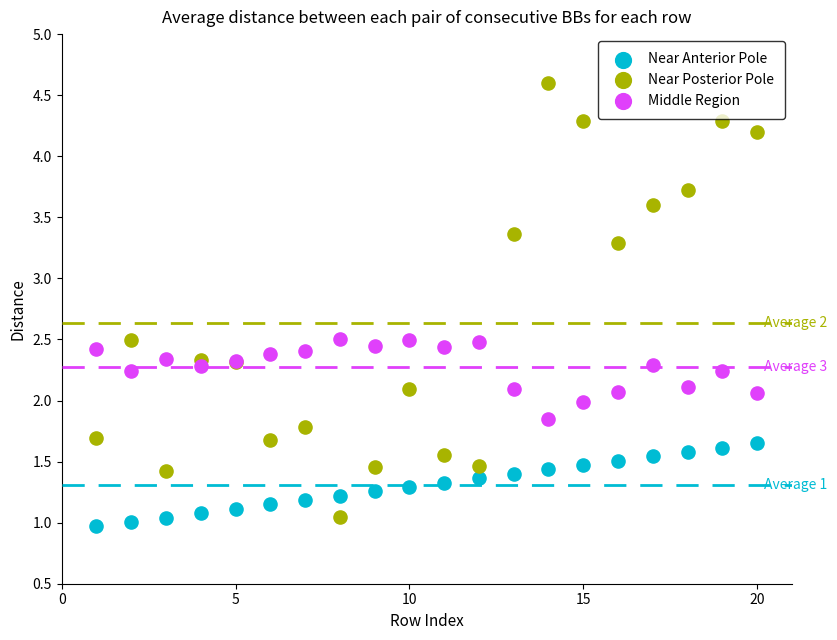

What is the X range (max minus min) for the scatter plot?

19.0